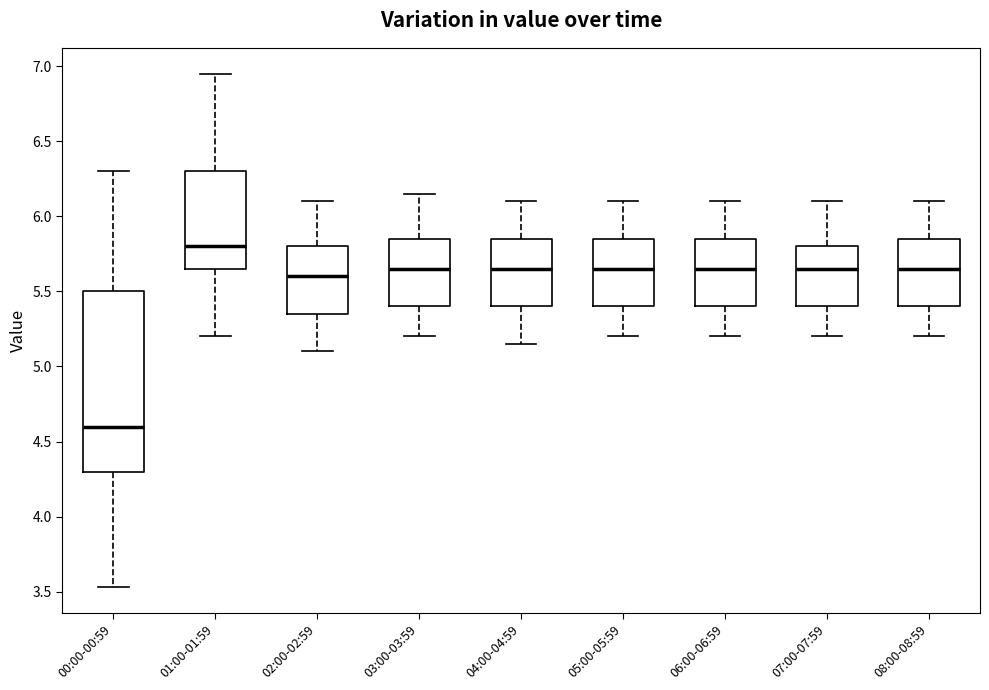

Where is the lower edge of the box for 01:00-01:59 on the y-axis? The values are not printed on the chart, so give them approximately, as read against the axis.

5.65